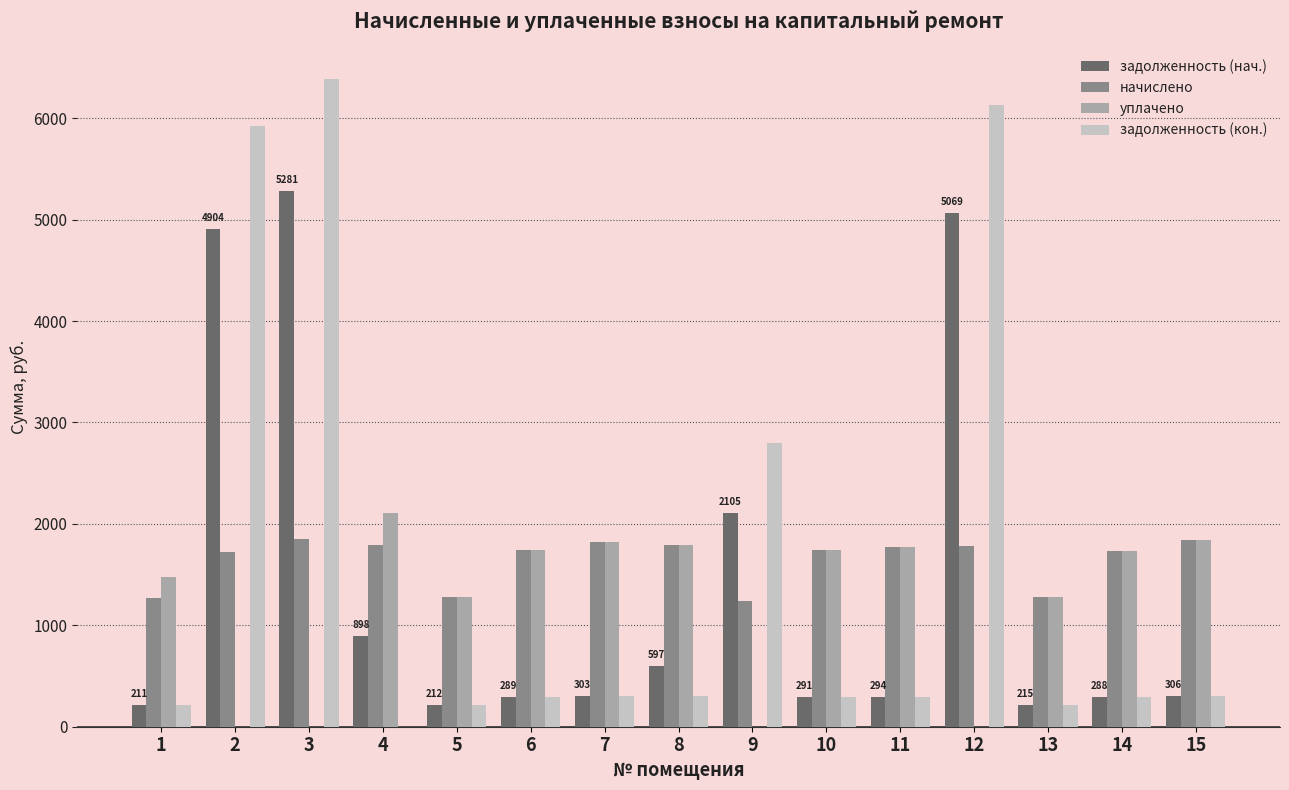

The задолженность (нач.) series shows 291.2 at 10. True or false?

True